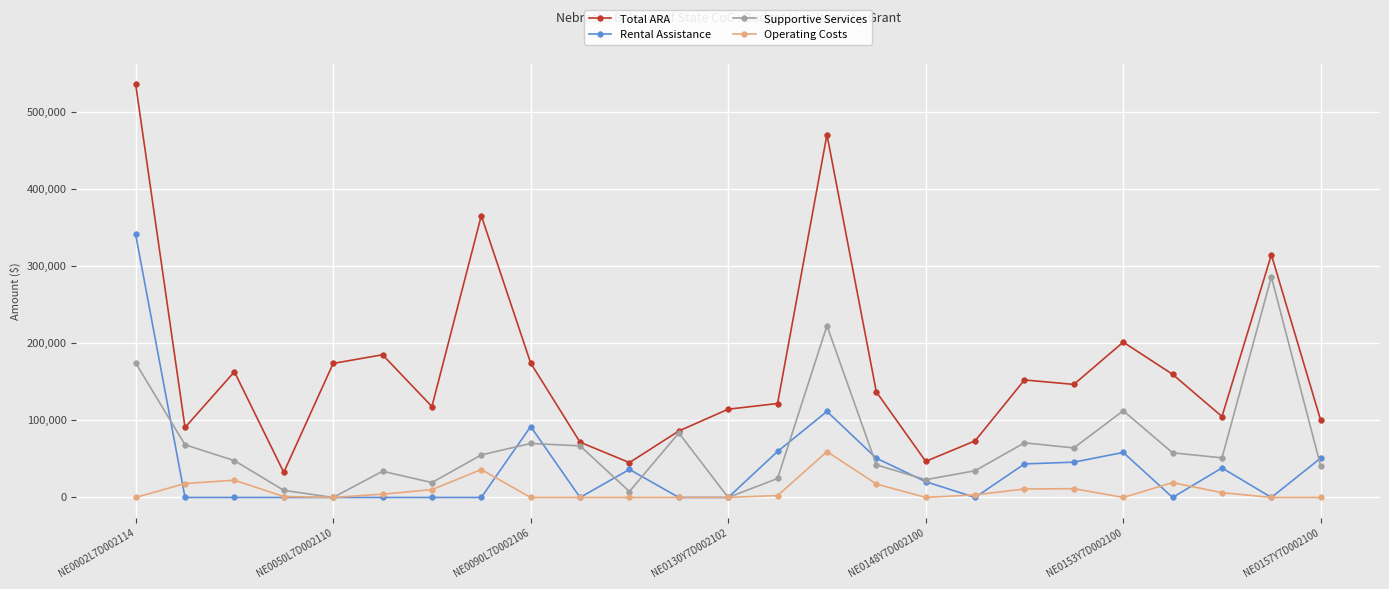

What is the maximum value for Rental Assistance?

340980